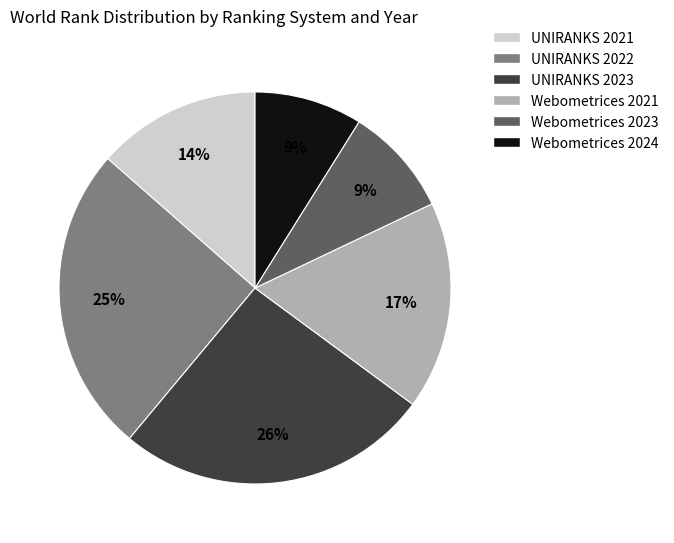

Which category has the biggest portion of the pie?

UNIRANKS 2023